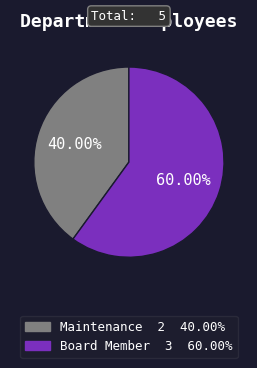

Is it true that Maintenance is 29% of the pie?

False